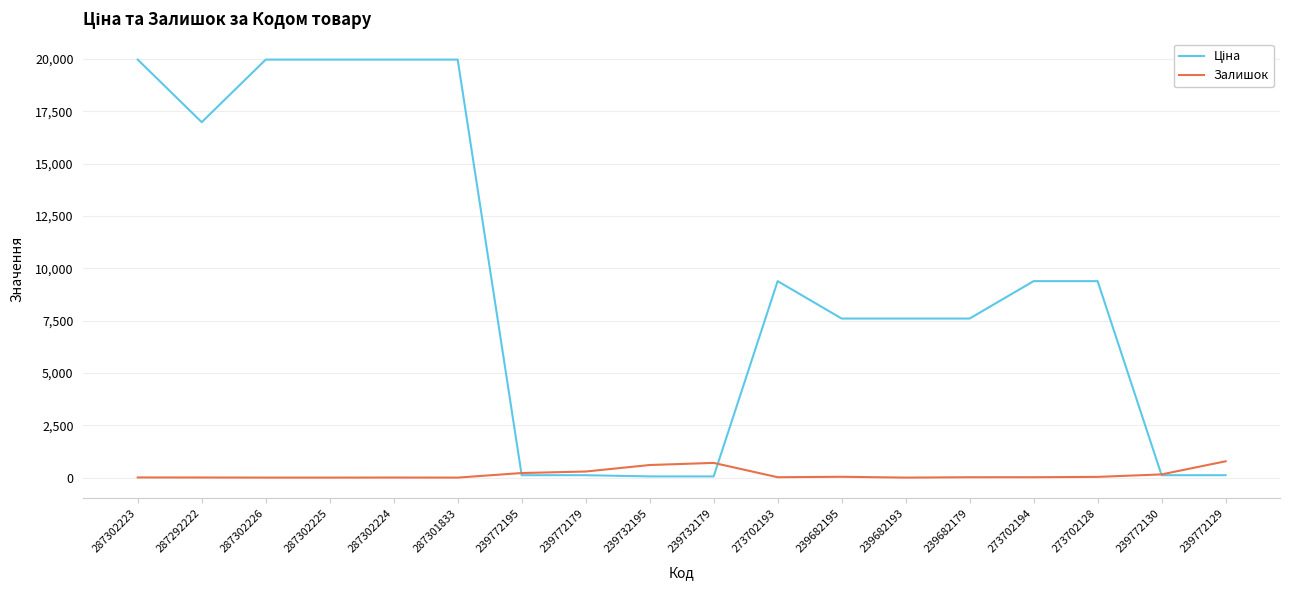

True or false: Залишок has more than 1 interior local peaks.

True